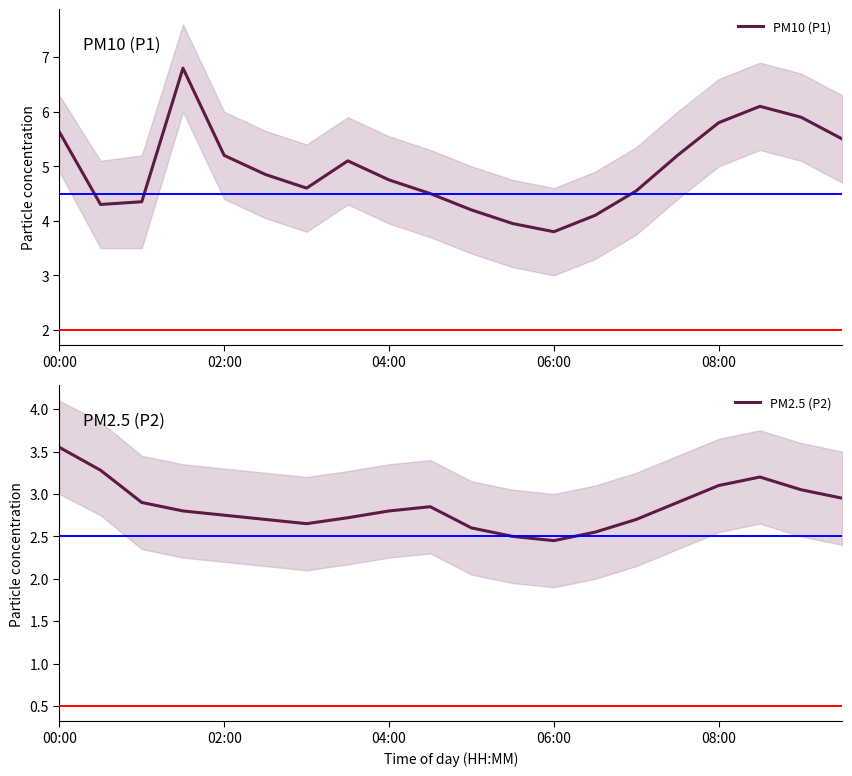

What position from the right is 5?

15